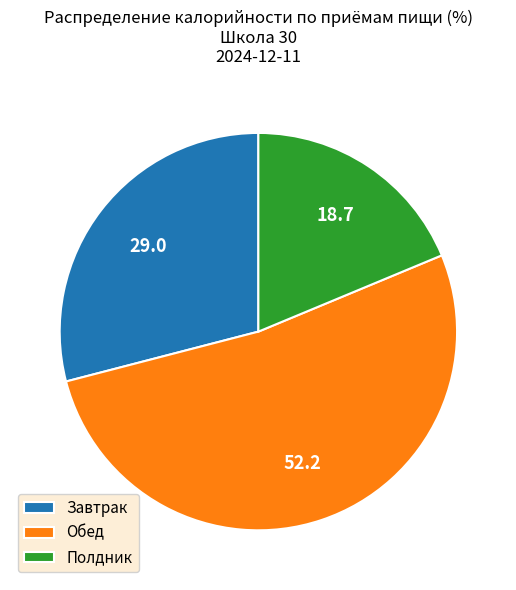

Which category has the biggest portion of the pie?

Обед